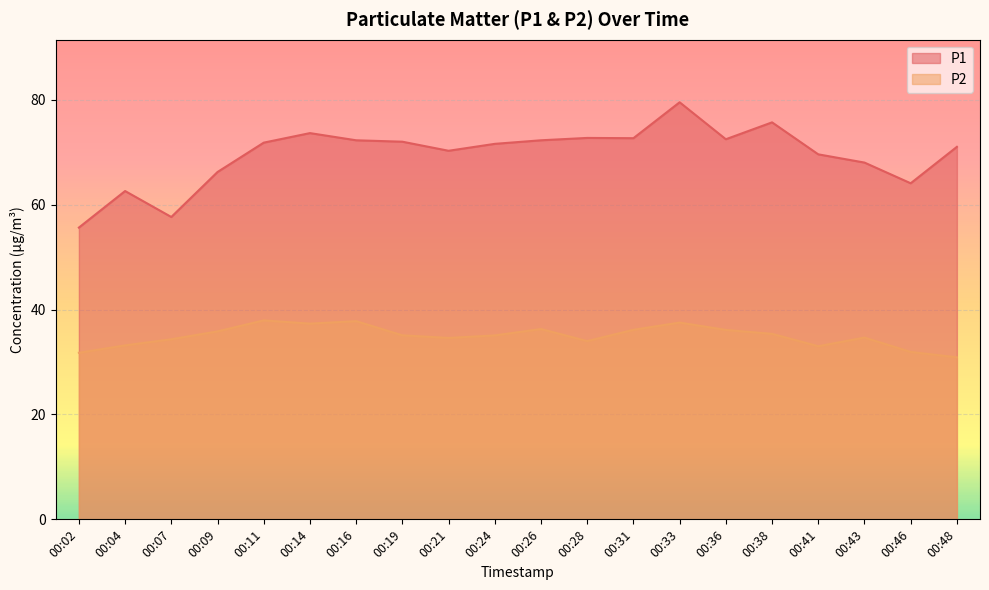

True or false: P2 has more than 2 interior local peaks.

True